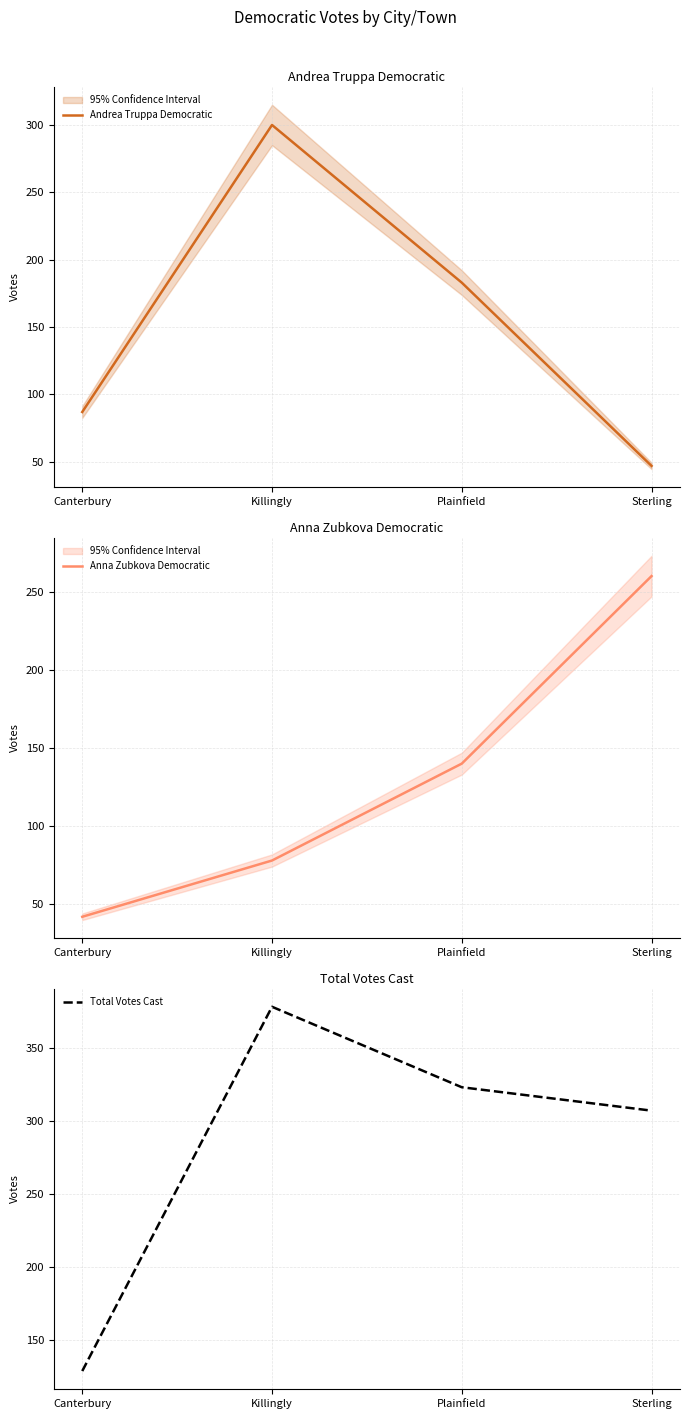

What is the lowest value of the Total Votes Cast series?

129